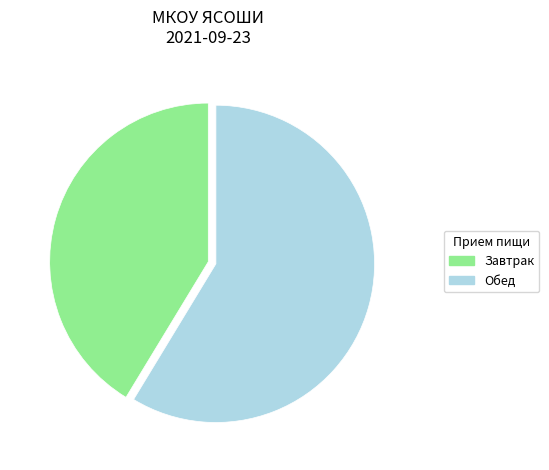

Is there a majority slice in this chart?

Yes